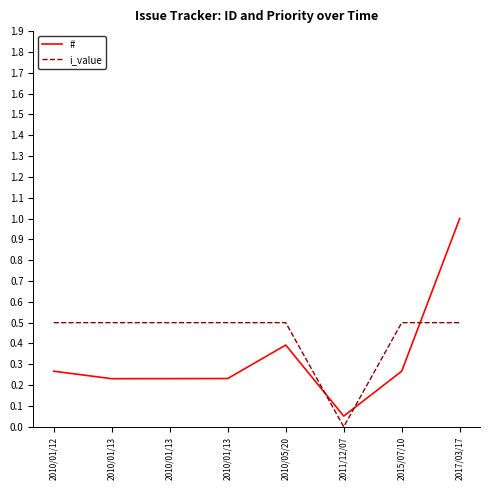

Which series has the largest total across all categories?

i_value